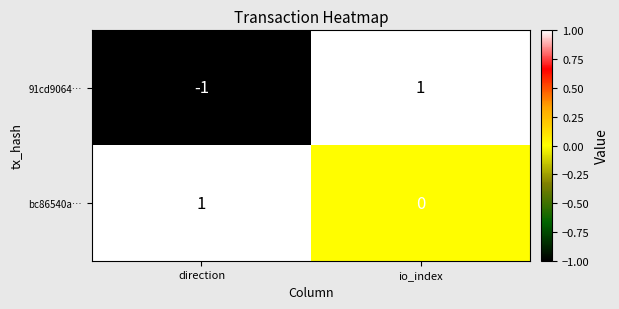

Where is bc86540a… nearest to the value 0?

io_index